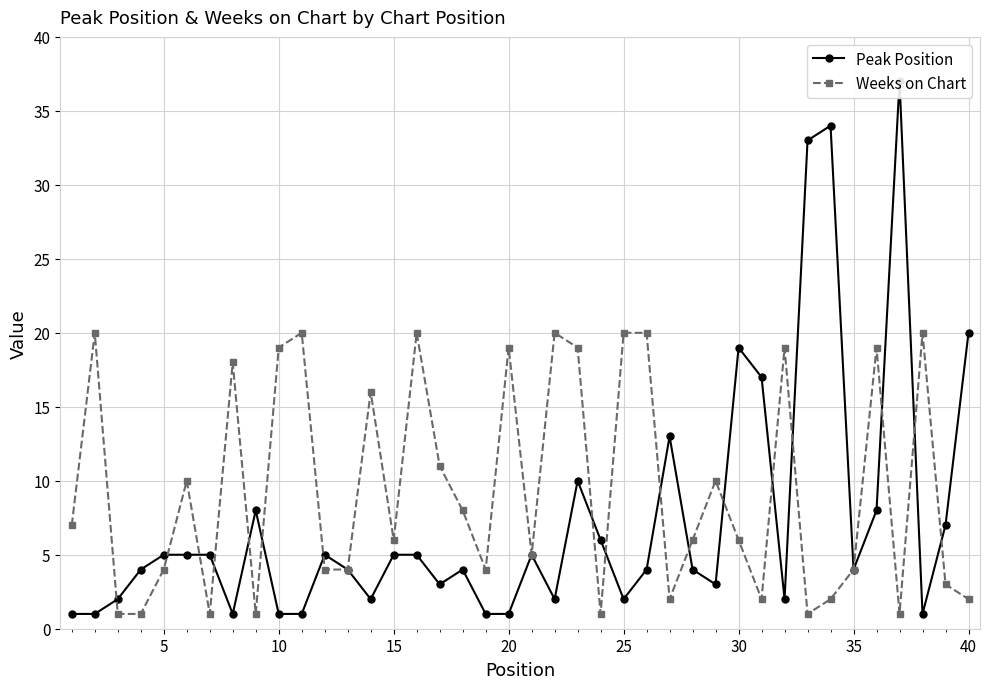

How many interior local peaks does the Peak Position series have?

9